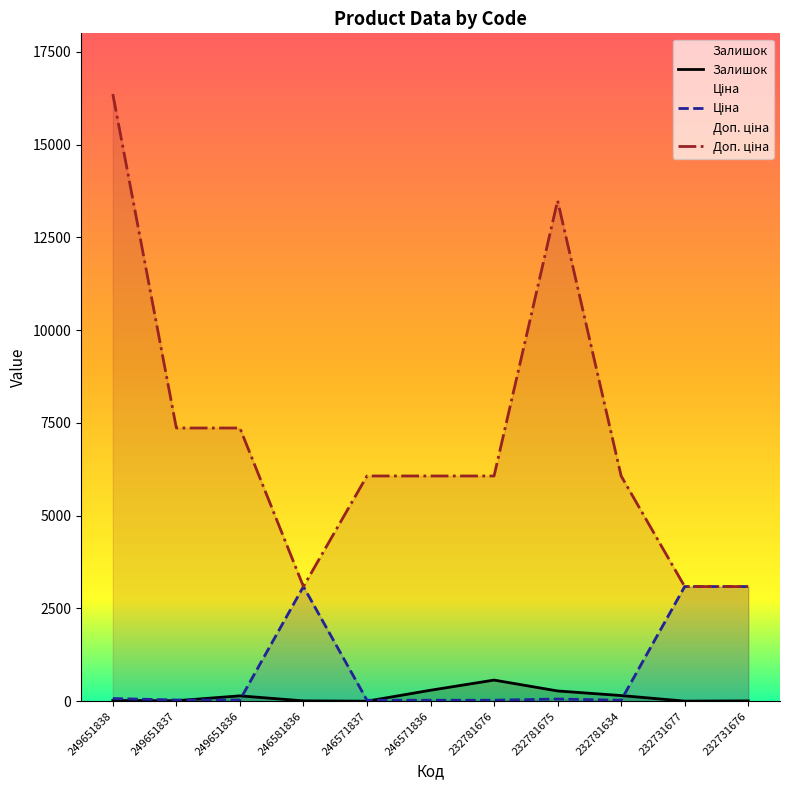

What is the spread (max minus min) of values at 246581836?

3081.2